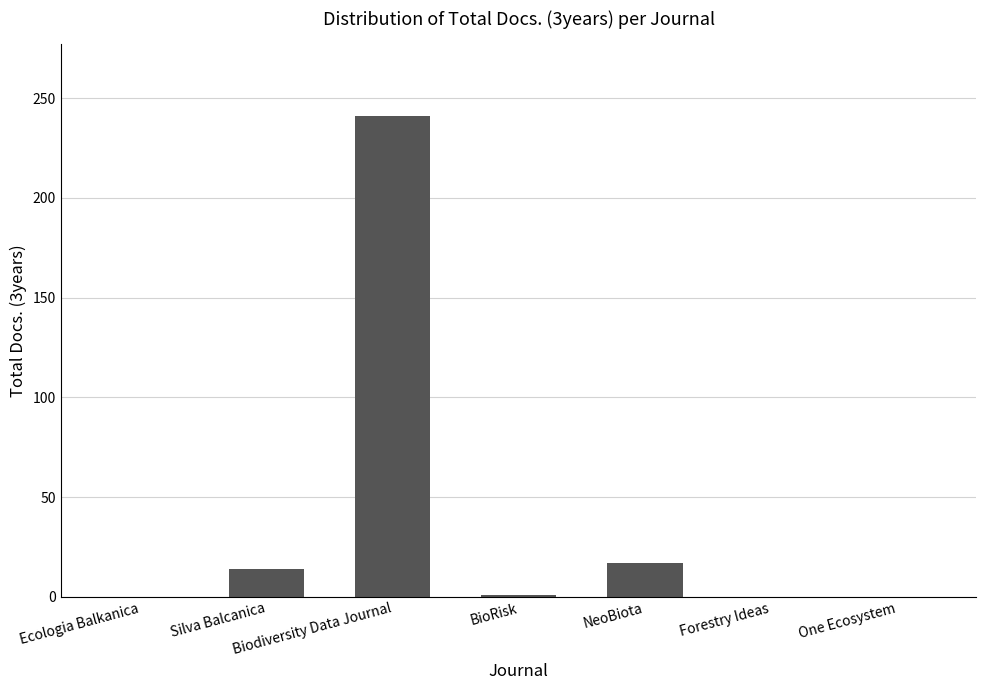

What is the change in value from Ecologia Balkanica to NeoBiota?

+17